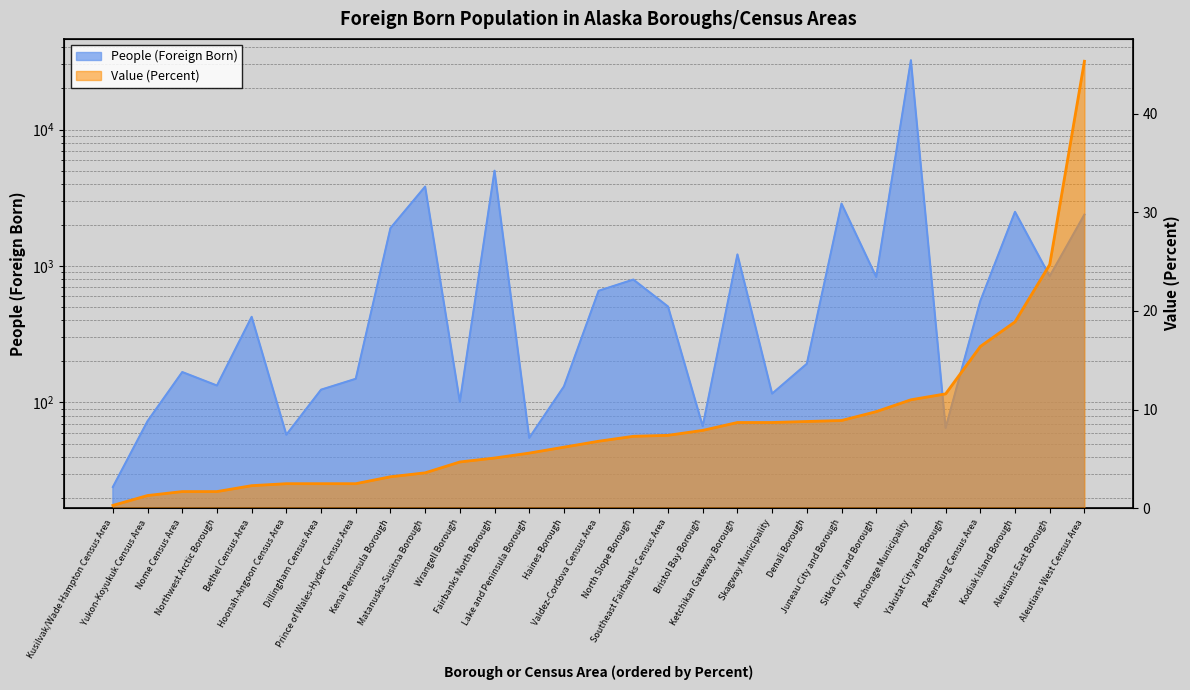

At which label is Value (Percent) closest to 22?

Aleutians East Borough